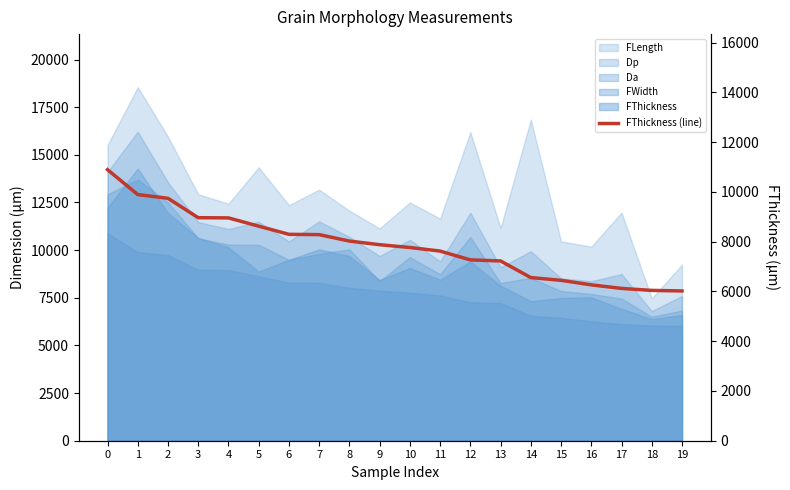

What is the smallest value displayed?

6018.6